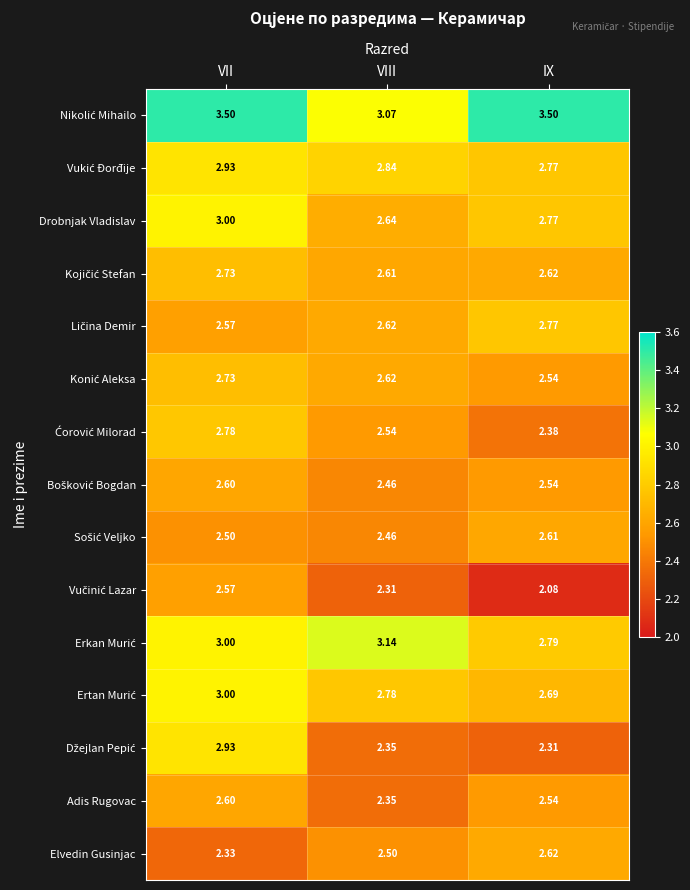

At which category is the sum across all series the highest?

VII